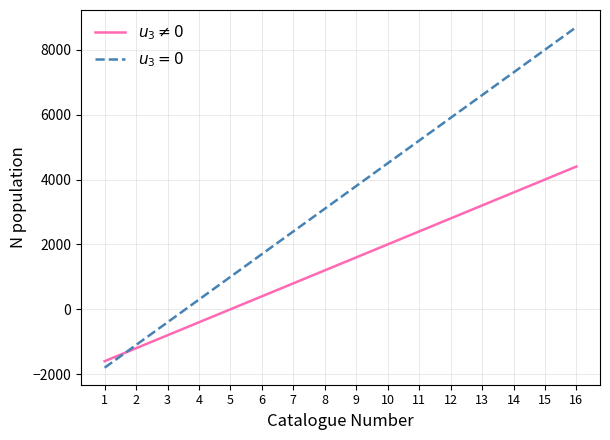

What is the smallest value displayed?

-1800